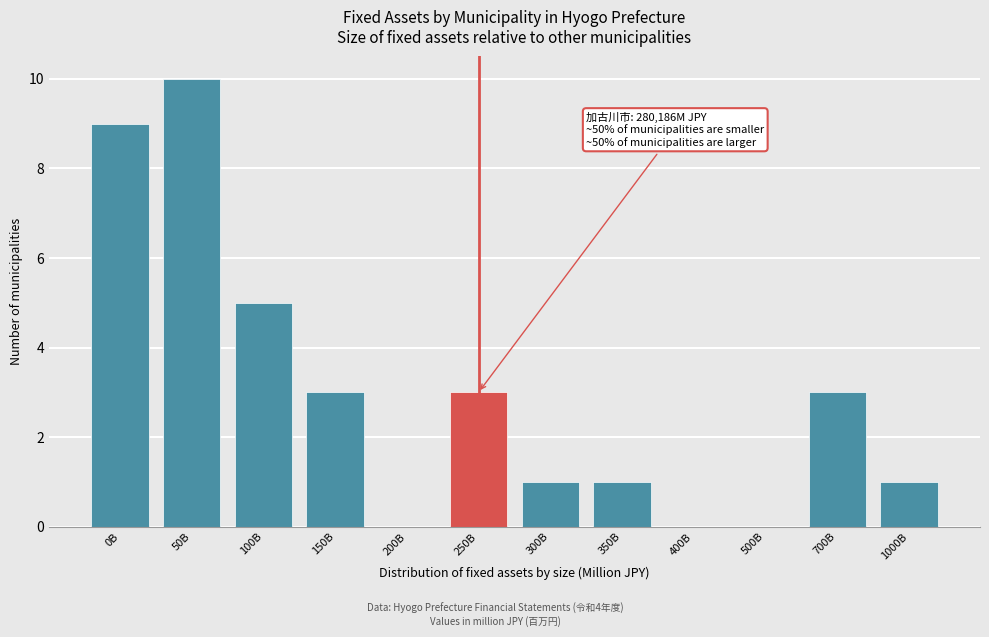

Reading right to left, list all the values displayed in this chart.

1000B=1	700B=3	500B=0	400B=0	350B=1	300B=1	250B=3	200B=0	150B=3	100B=5	50B=10	0B=9